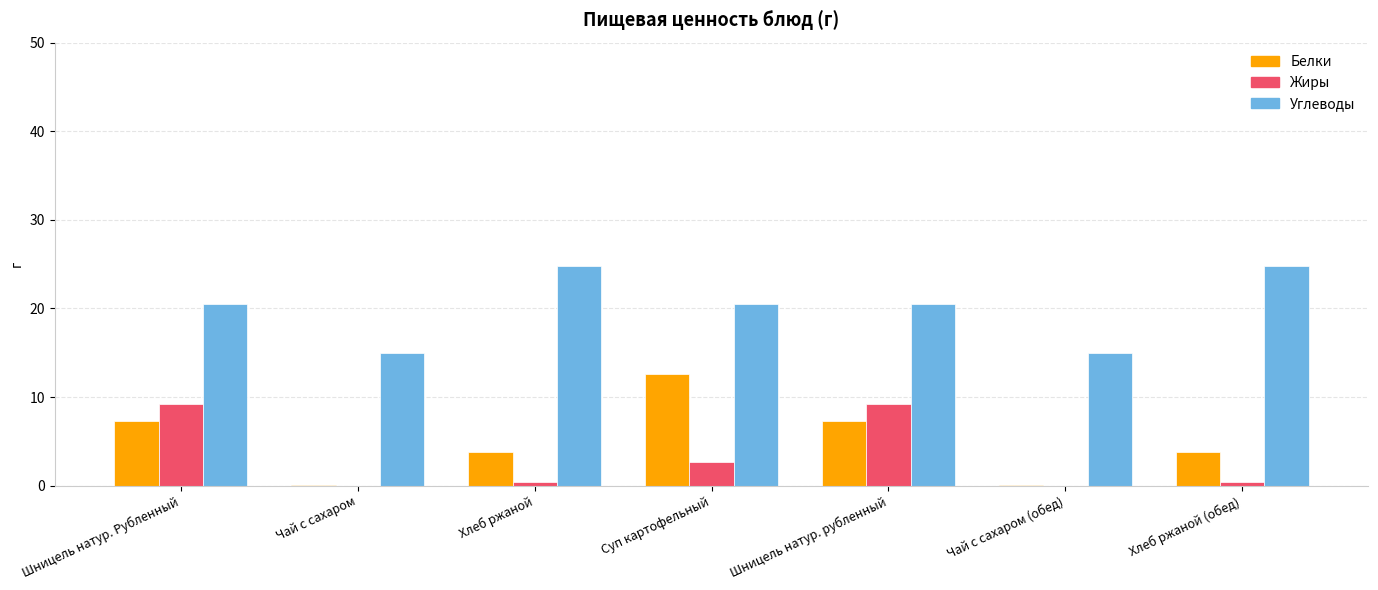

Reading left to right, transcribe all the data shown in this chart.

Белки: 7.3	0.1	3.8	12.6	7.3	0.1	3.8
Жиры: 9.2	0.0	0.4	2.6	9.2	0.0	0.4
Углеводы: 20.5	15.0	24.8	20.5	20.5	15.0	24.8